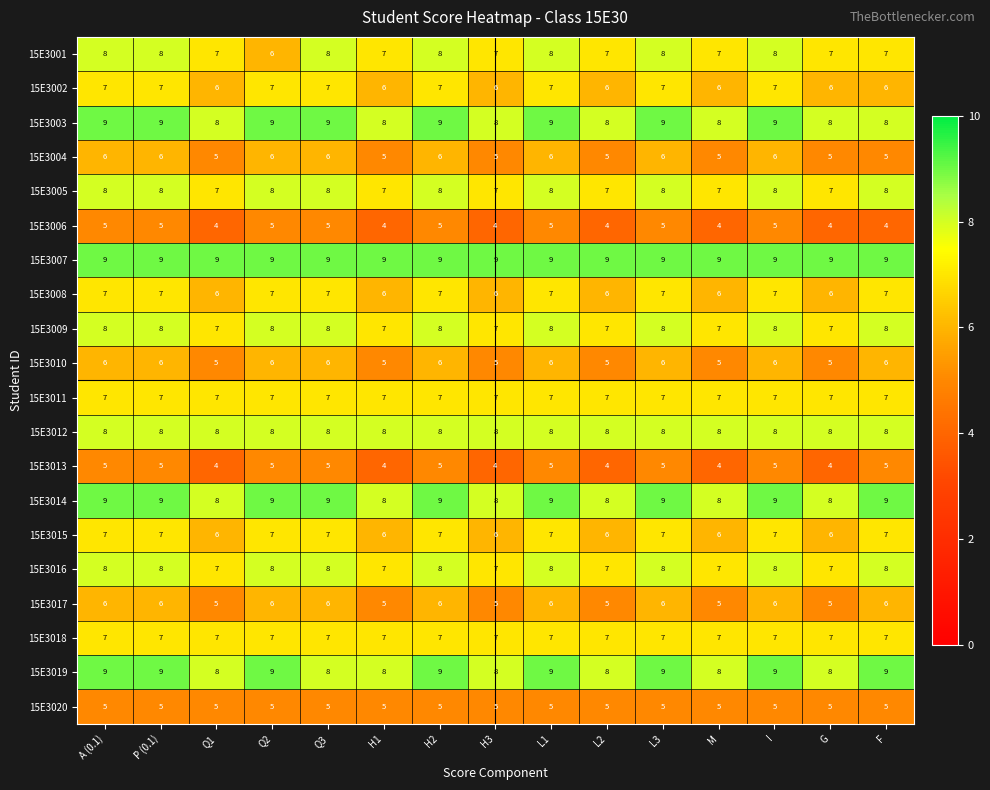

The 15E3004 series shows 8 at M. True or false?

False